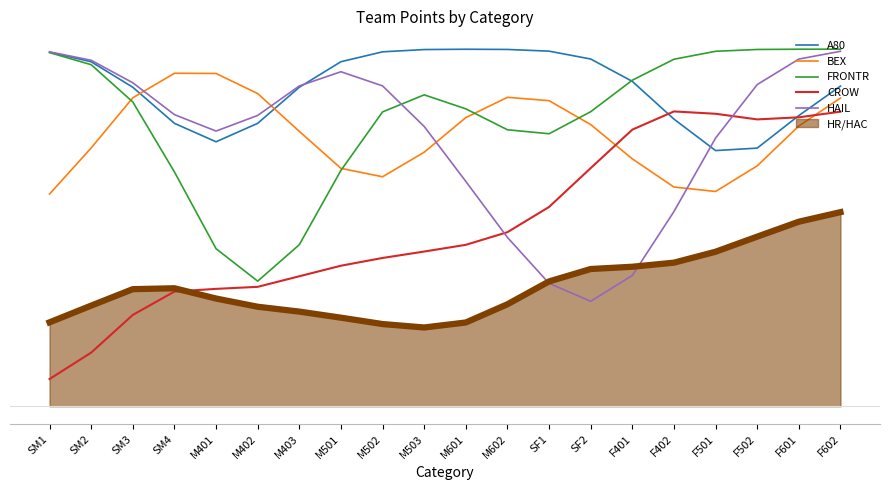

At which category is the sum across all series the highest?

F602